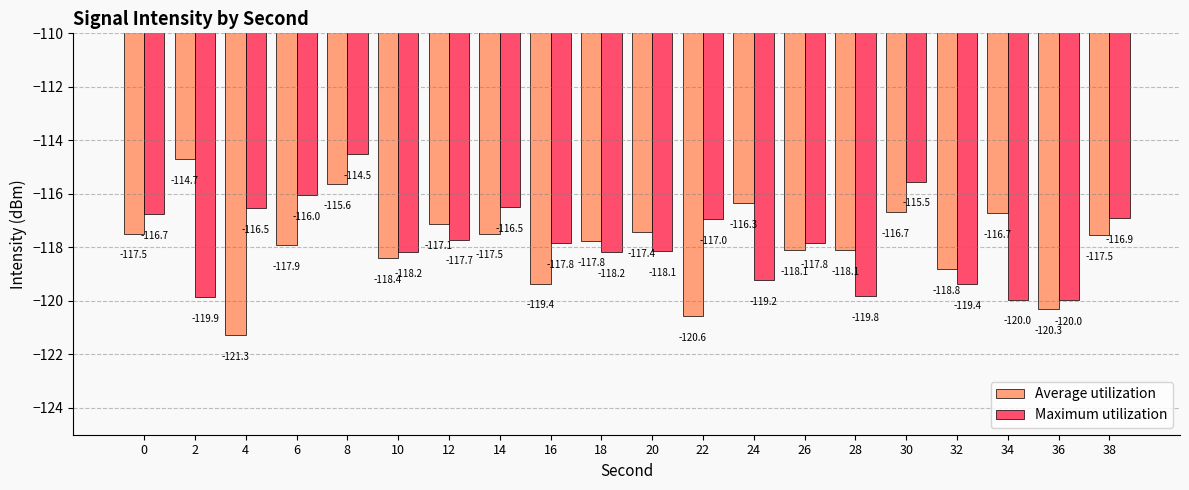

Reading left to right, extract all data points from this chart.

Average utilization: -117.5	-114.7	-121.3	-117.9	-115.6	-118.4	-117.1	-117.5	-119.4	-117.8	-117.4	-120.6	-116.3	-118.1	-118.1	-116.7	-118.8	-116.7	-120.3	-117.5
Maximum utilization: -116.7	-119.9	-116.5	-116.0	-114.5	-118.2	-117.7	-116.5	-117.8	-118.2	-118.1	-117.0	-119.2	-117.8	-119.8	-115.5	-119.4	-120.0	-120.0	-116.9